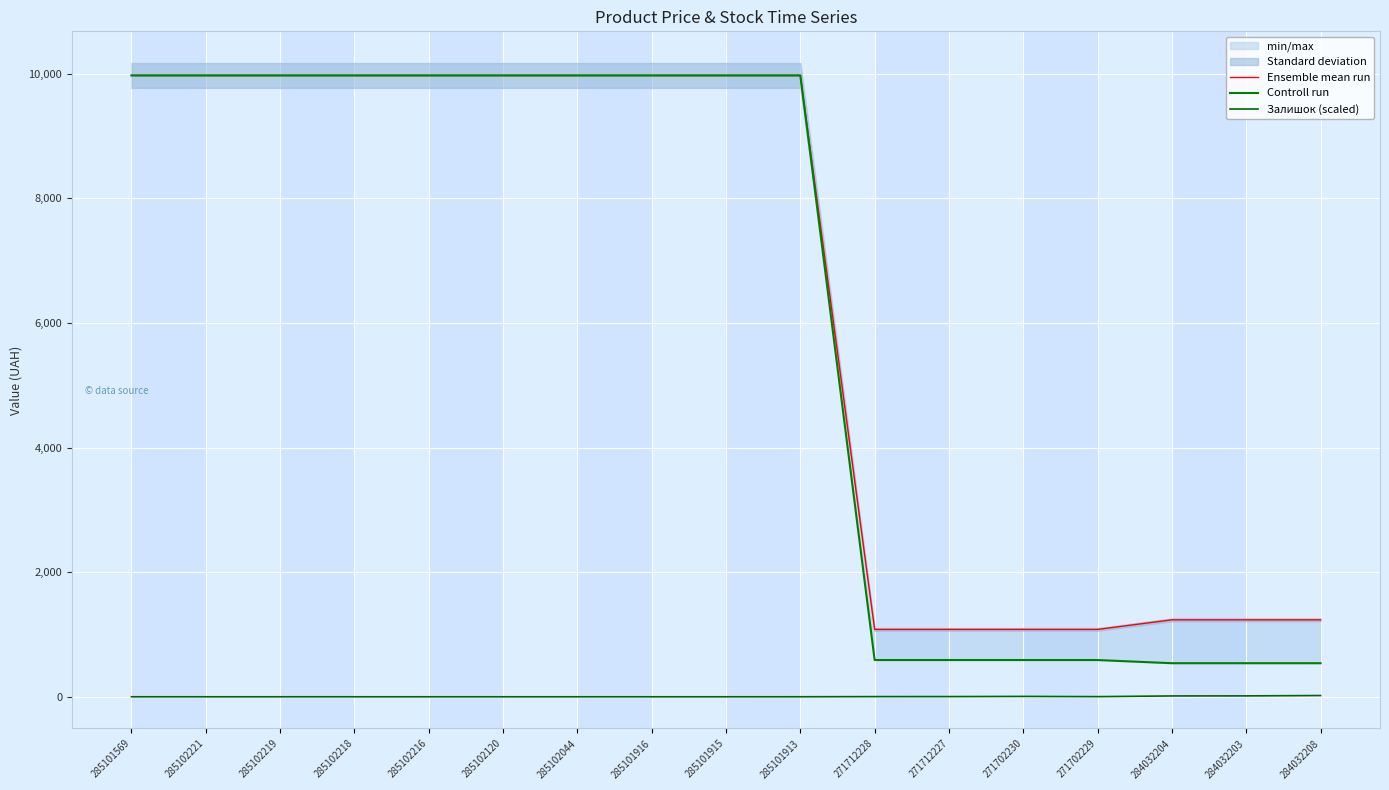

Is the value of Controll run at 284032203 greater than the value of Залишок (scaled) at 285102218?

Yes